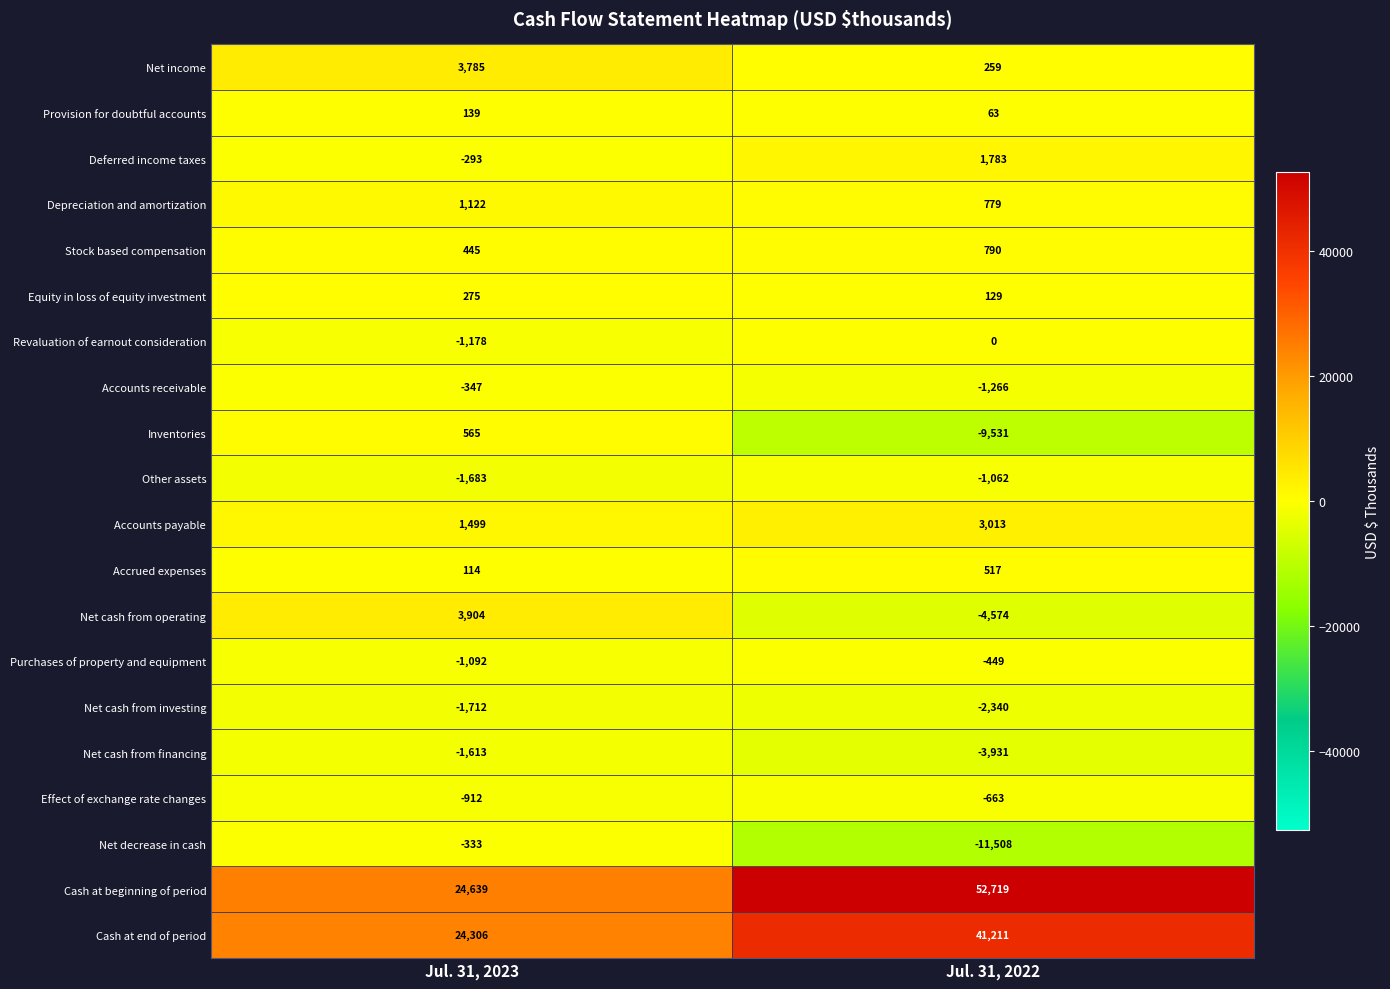

Between Jul. 31, 2023 and Jul. 31, 2022, which series saw the biggest shift?

Cash at beginning of period